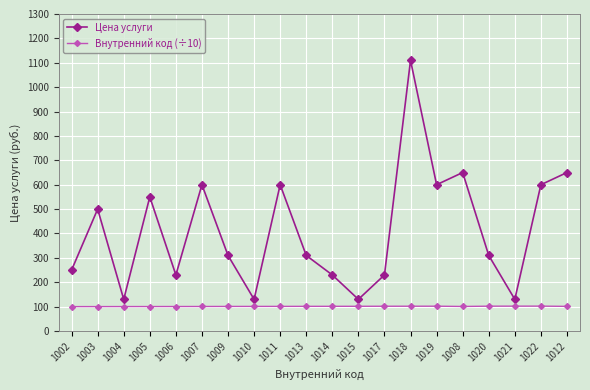

How many data points does each series have?

20